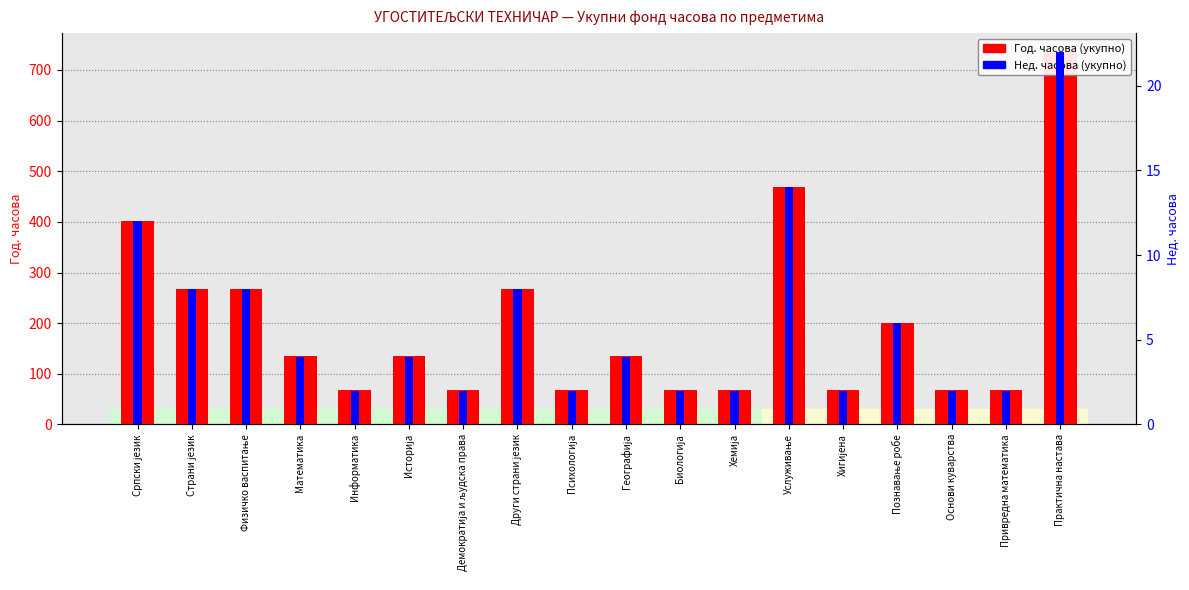

Count the Нед. часова (укупно) values in the range 2 to 8.

15